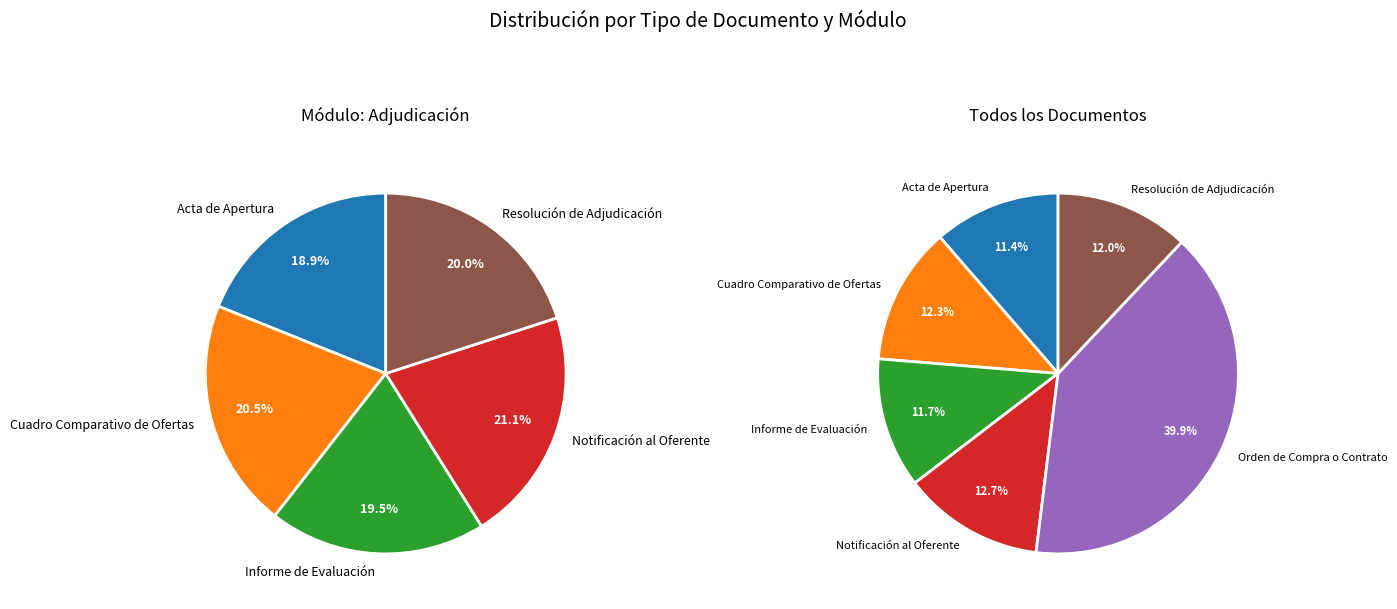

Is Acta de Apertura the majority of the pie?

No